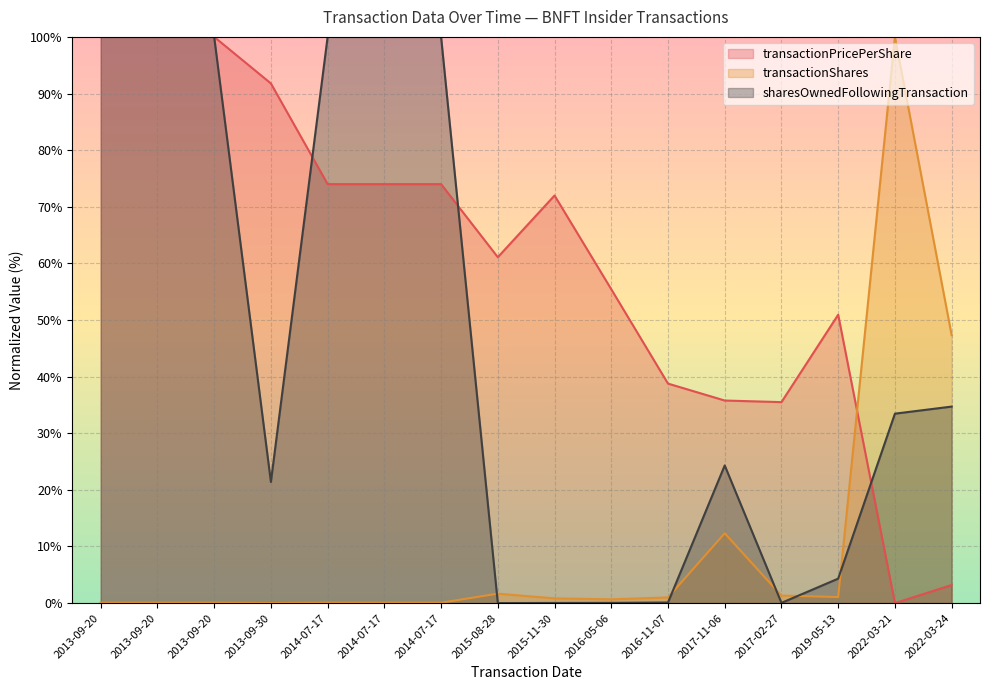

How many interior local valleys does the transactionPricePerShare series have?

3